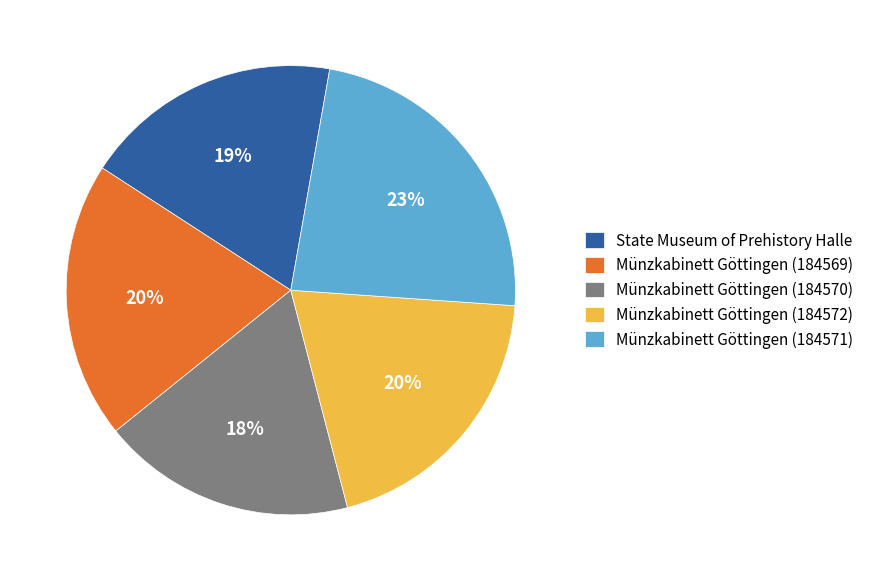

Which has a higher value, State Museum of Prehistory Halle or Münzkabinett Göttingen (184572)?

Münzkabinett Göttingen (184572)